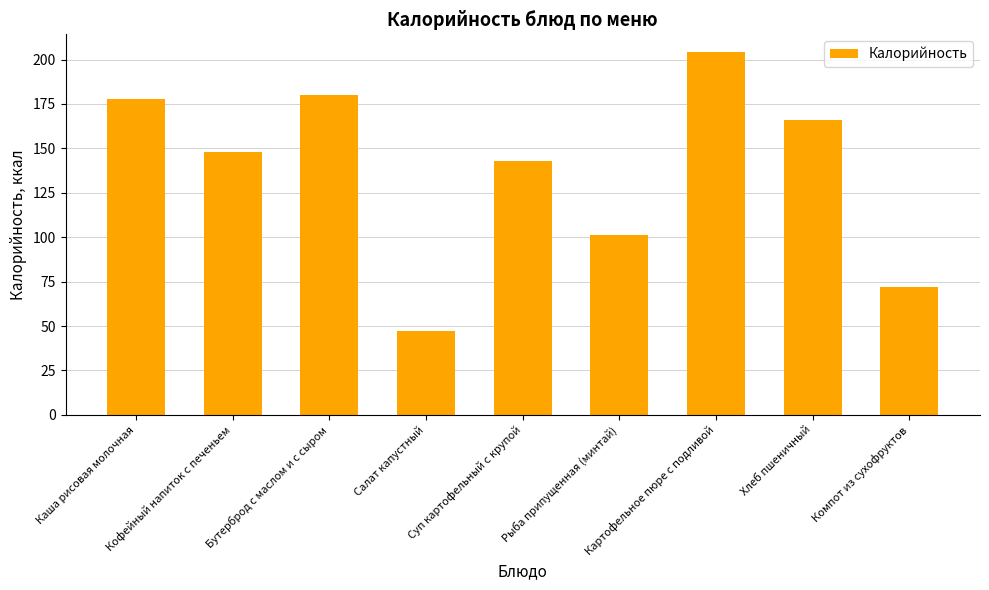

How many categories are shown in the chart?

9